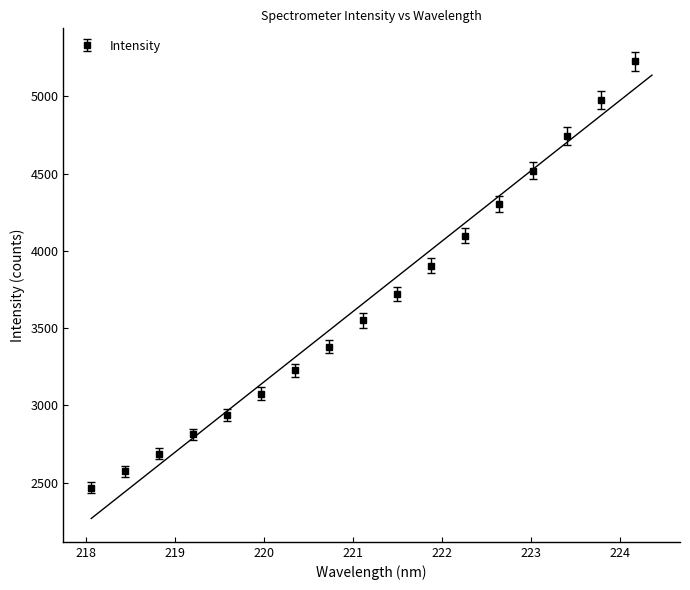

Between 220.1623 and 218.0596, which is larger?

220.1623